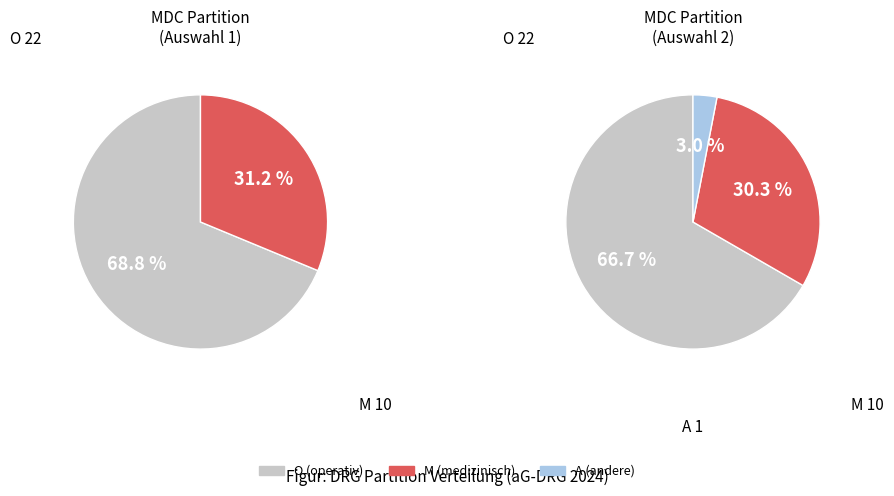

Combined, do A and O account for over 50%?

Yes